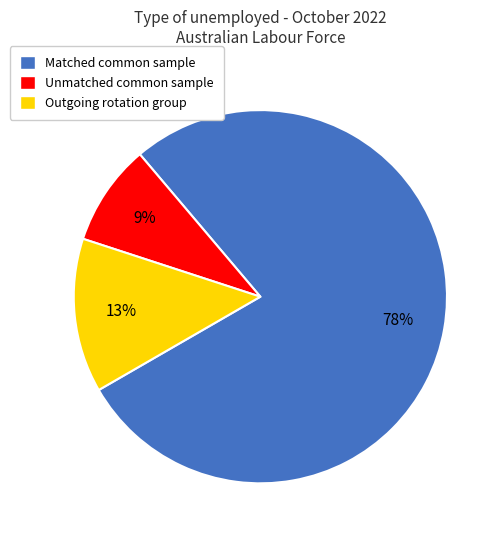

Is there a majority slice in this chart?

Yes